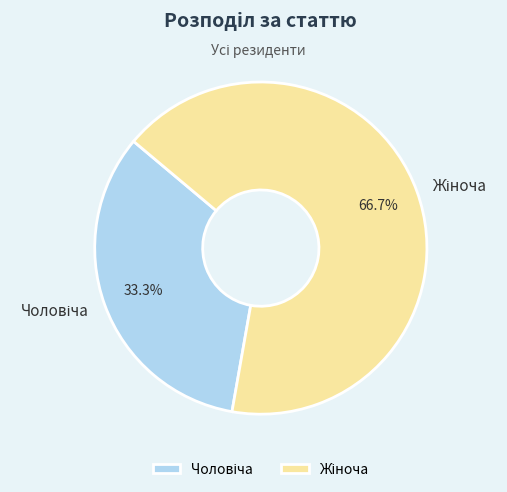

Does any single category account for the majority?

Yes